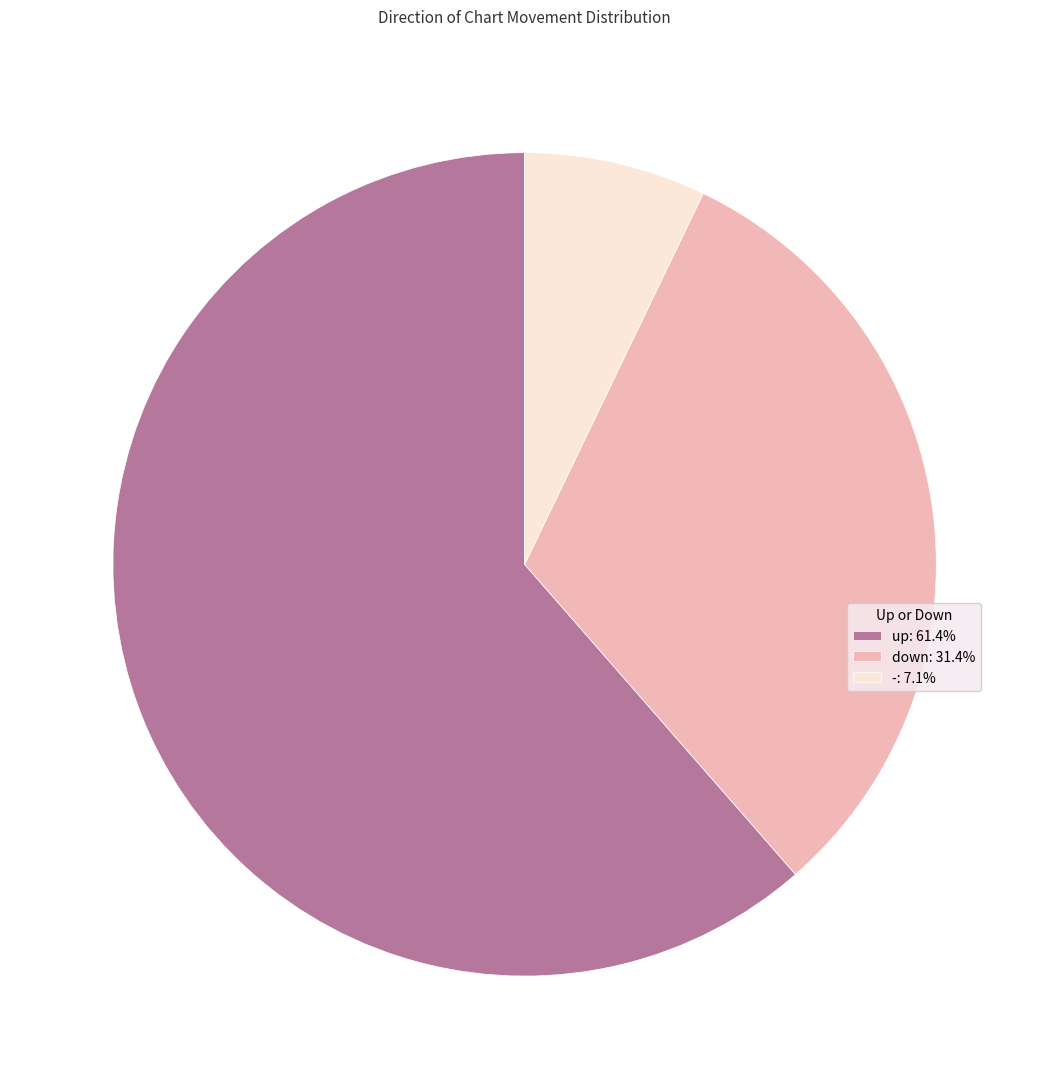

Do down: 31.4% and up: 61.4% together represent more than half of the pie?

Yes